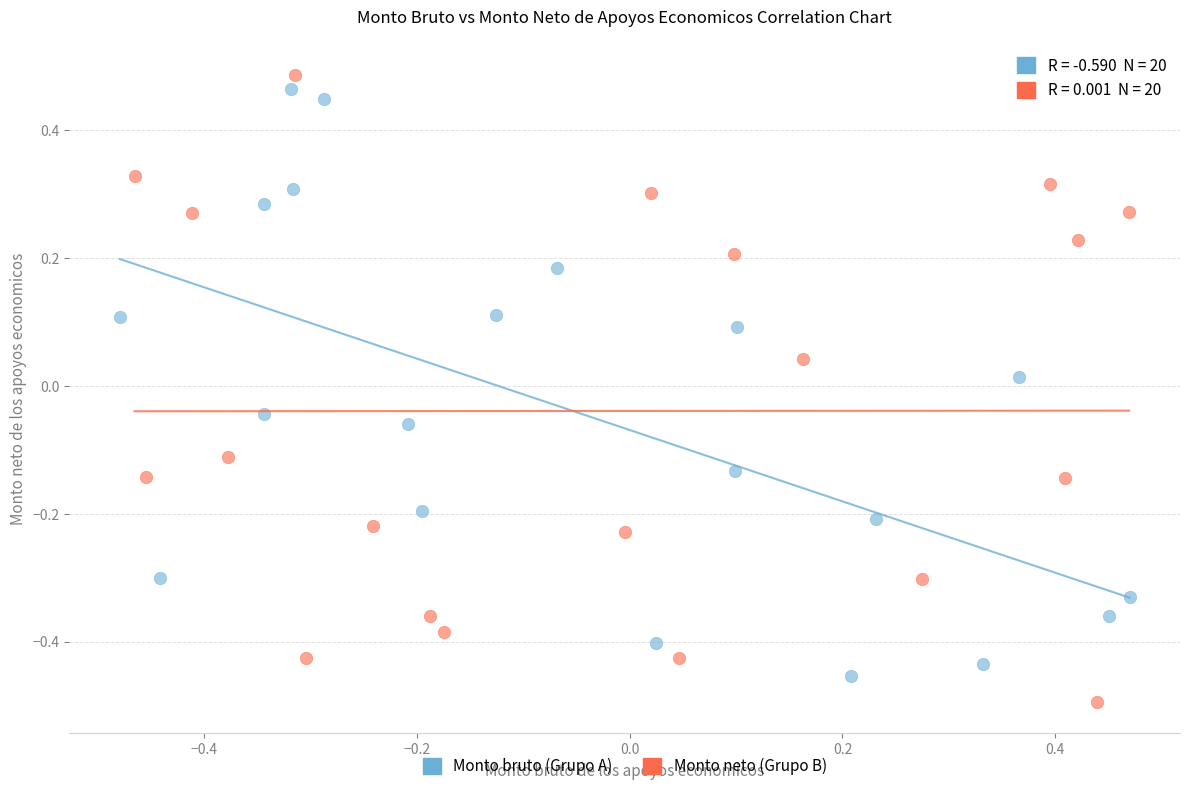

Which series contains the lowest Y value?

Monto neto (Grupo B)